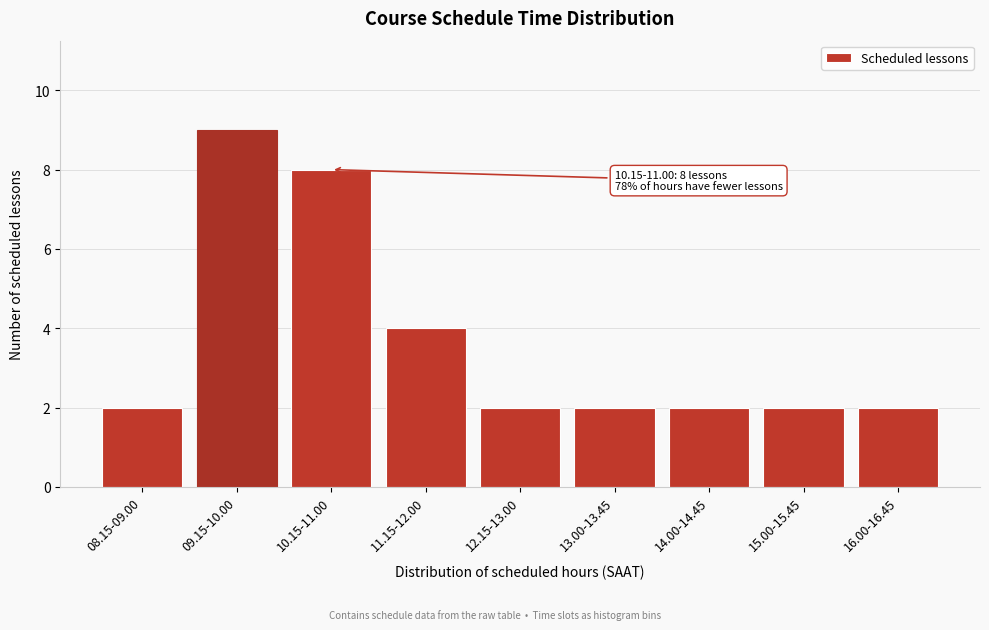

Reading left to right, extract all data points from this chart.

08.15-09.00=2	09.15-10.00=9	10.15-11.00=8	11.15-12.00=4	12.15-13.00=2	13.00-13.45=2	14.00-14.45=2	15.00-15.45=2	16.00-16.45=2